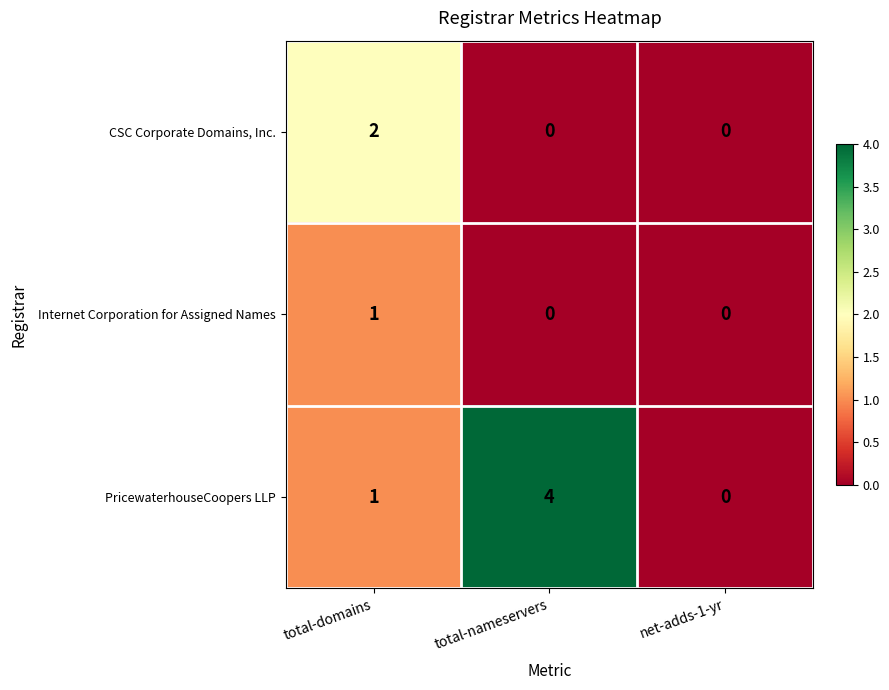

What is the total value across all series at total-nameservers?

4